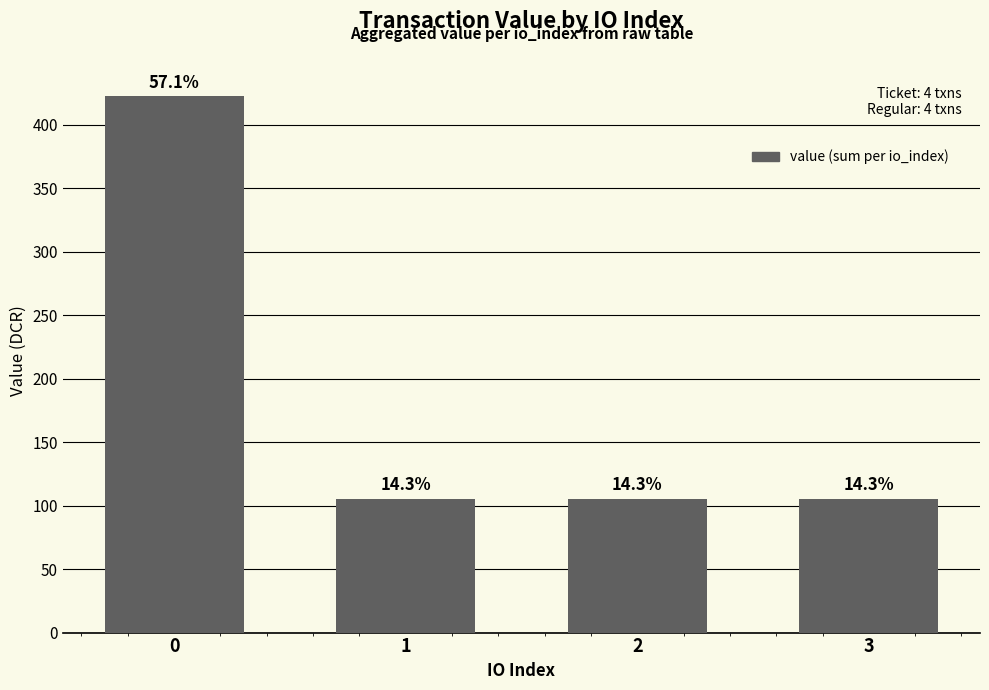

What is the average value?

184.7